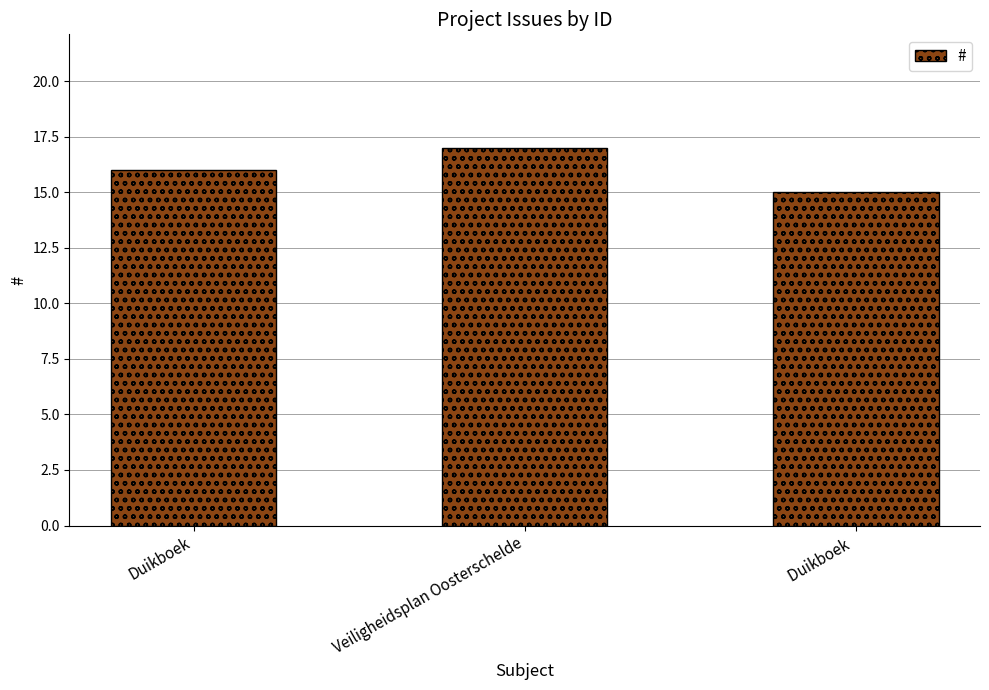

The value at Veiligheidsplan Oosterschelde is 17. True or false?

True